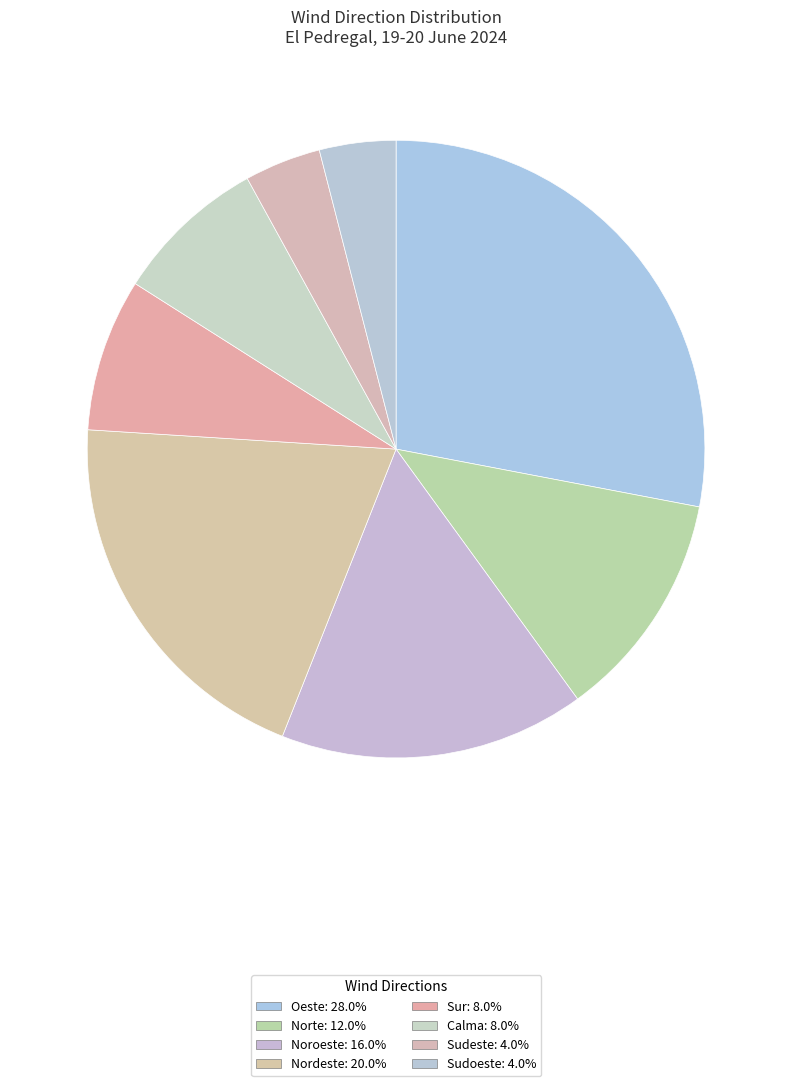

What is the ratio of the value at Norte to the value at Sudoeste?

3.0